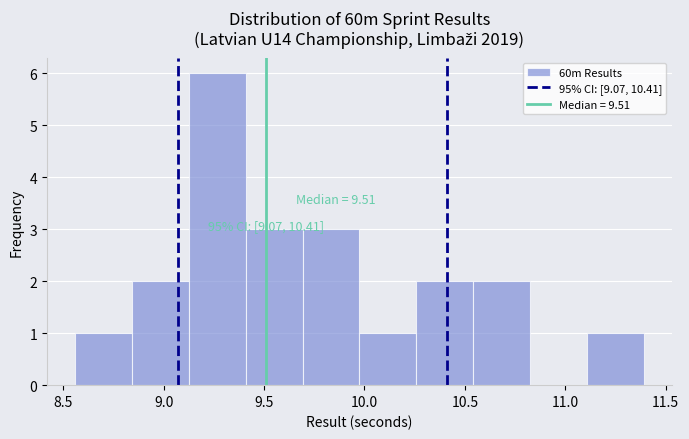

Over which range of the x-axis is the bar tallest?

9.15 to 9.40